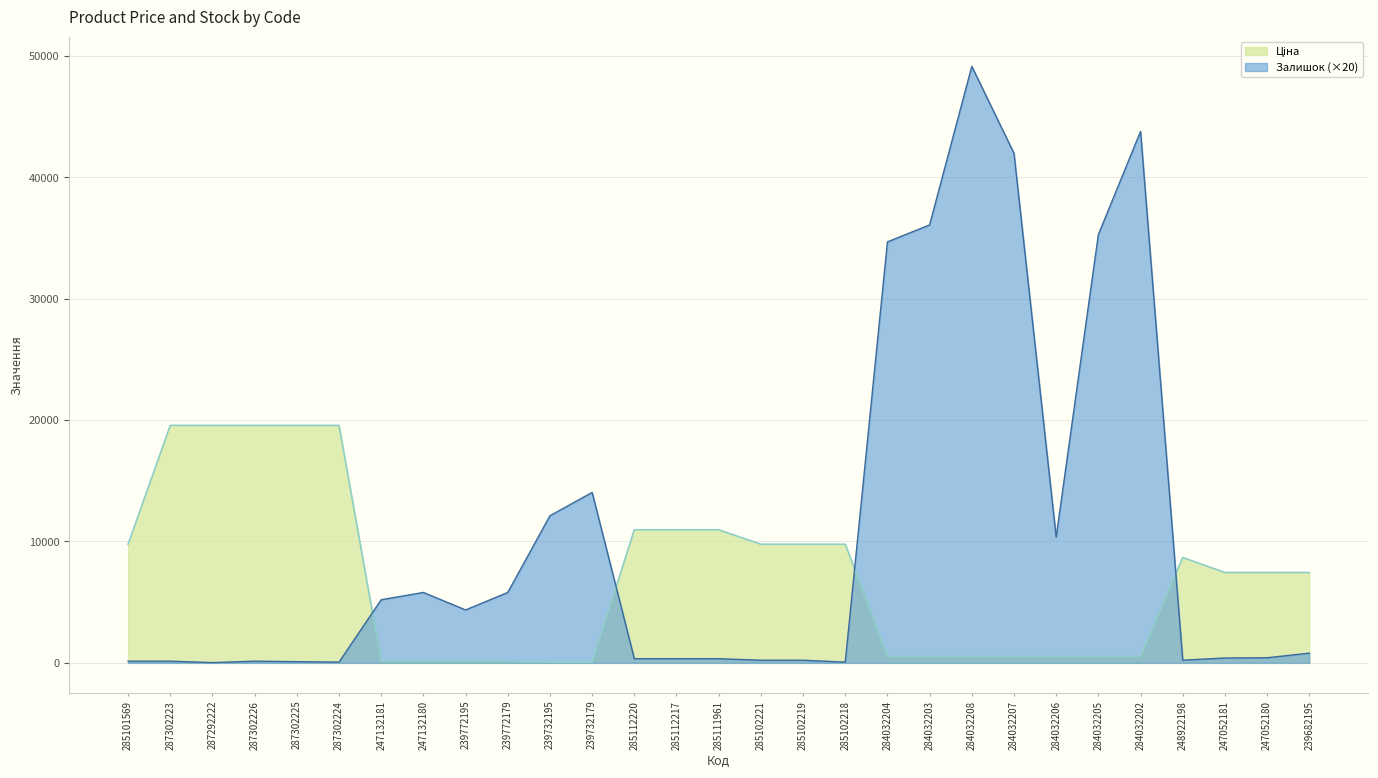

In Залишок, how many points are higher than both neighbors (excluding endpoints)?

5